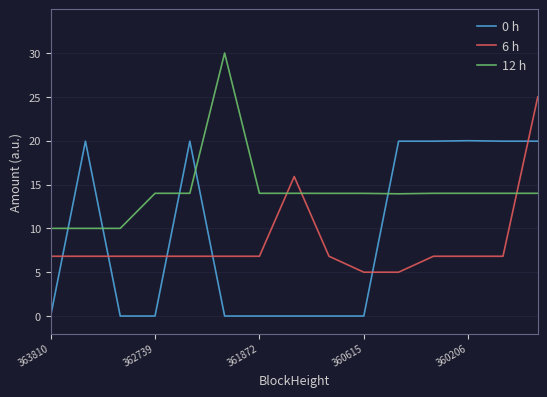

Rank the series by their average value, from highest to lowest.

12 h, 0 h, 6 h